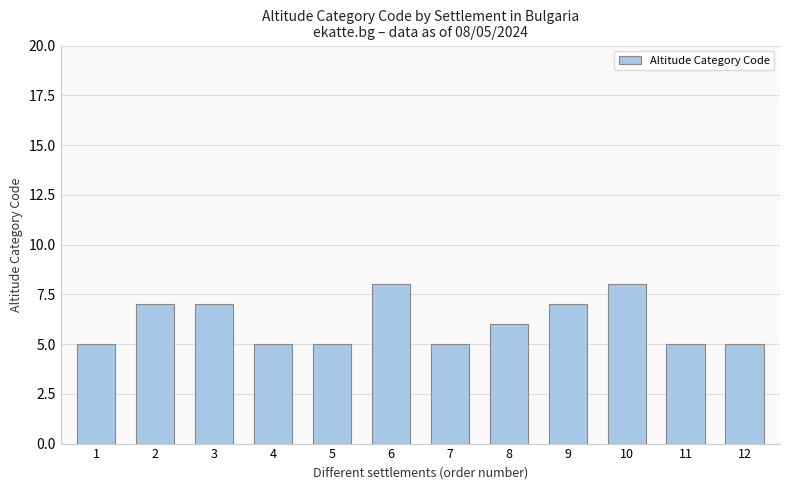

What is the value of the 11th bar from the left?

5